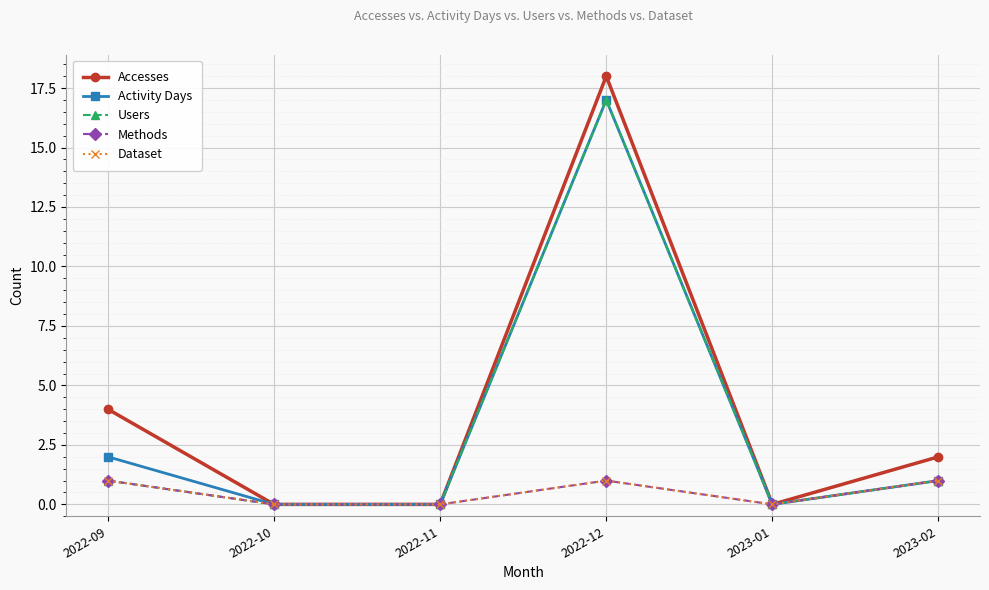

List the series in order of their peak value, highest first.

Accesses, Activity Days, Users, Methods, Dataset